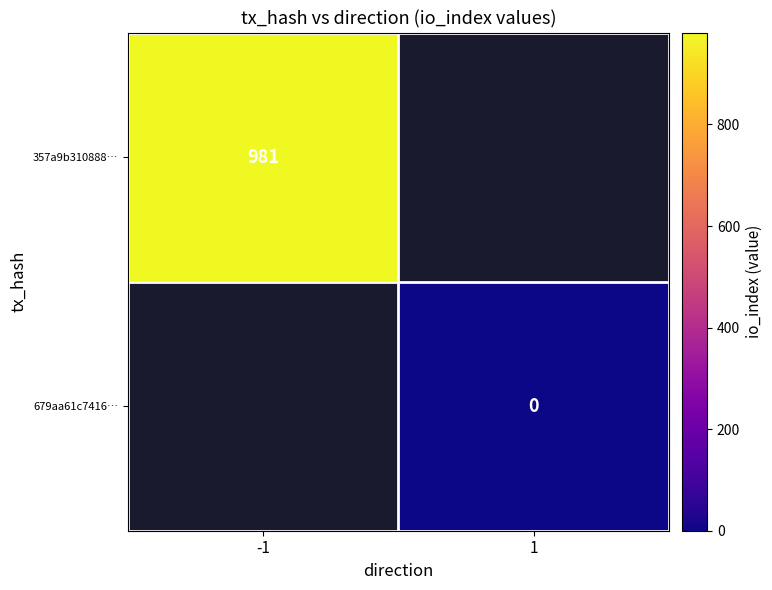

Which label corresponds to the smallest value in the chart?

1